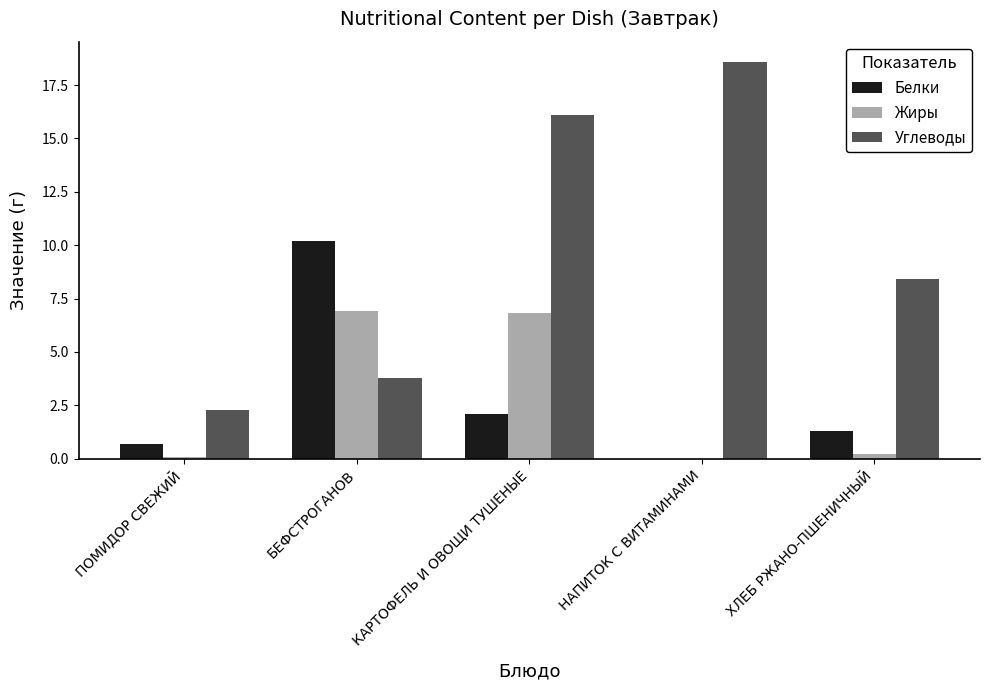

At which label is Белки closest to 5?

КАРТОФЕЛЬ И ОВОЩИ ТУШЕНЫЕ